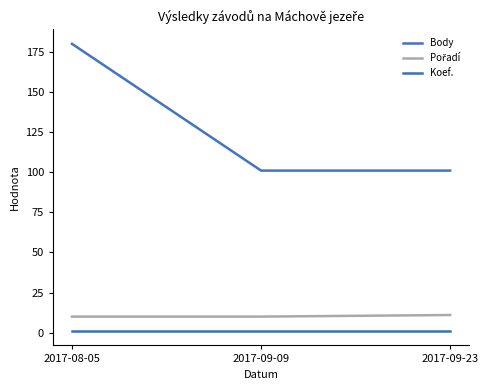

Which series changed the most between 2017-08-05 and 2017-09-09?

Body